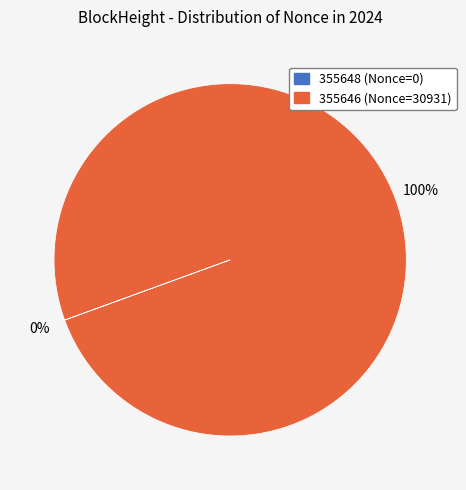

True or false: 355646 (Nonce=30931) accounts for 86% of the total.

False